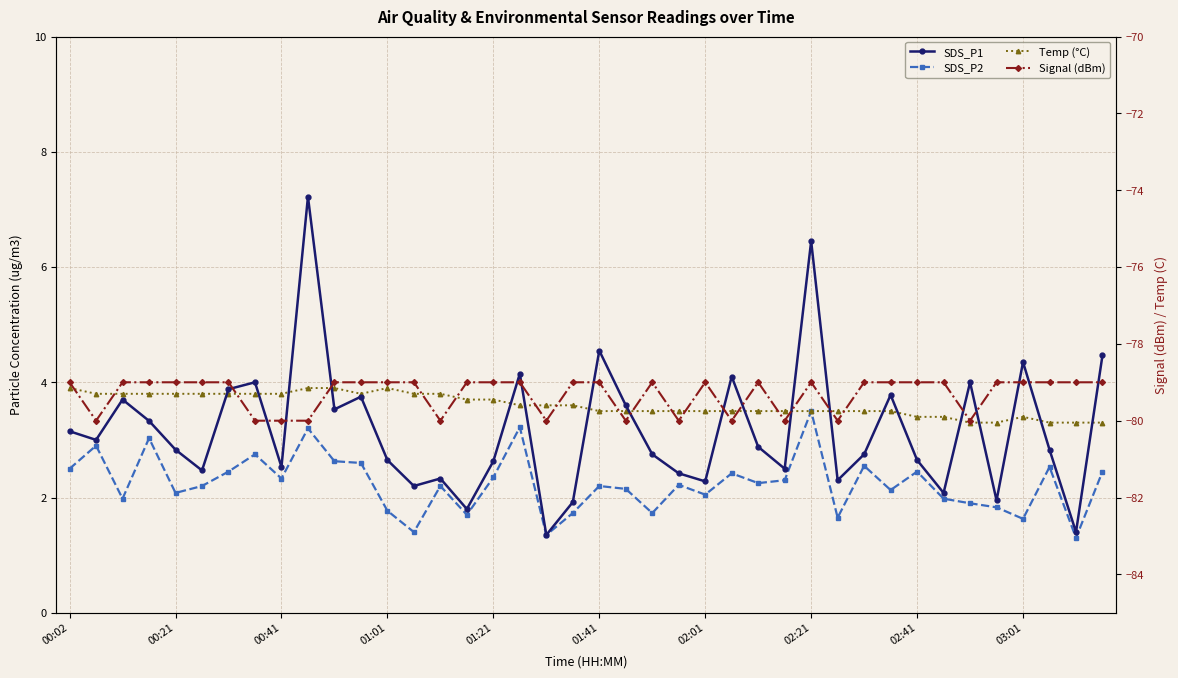

In Temp (°C), how many points are higher than both neighbors (excluding endpoints)?

2